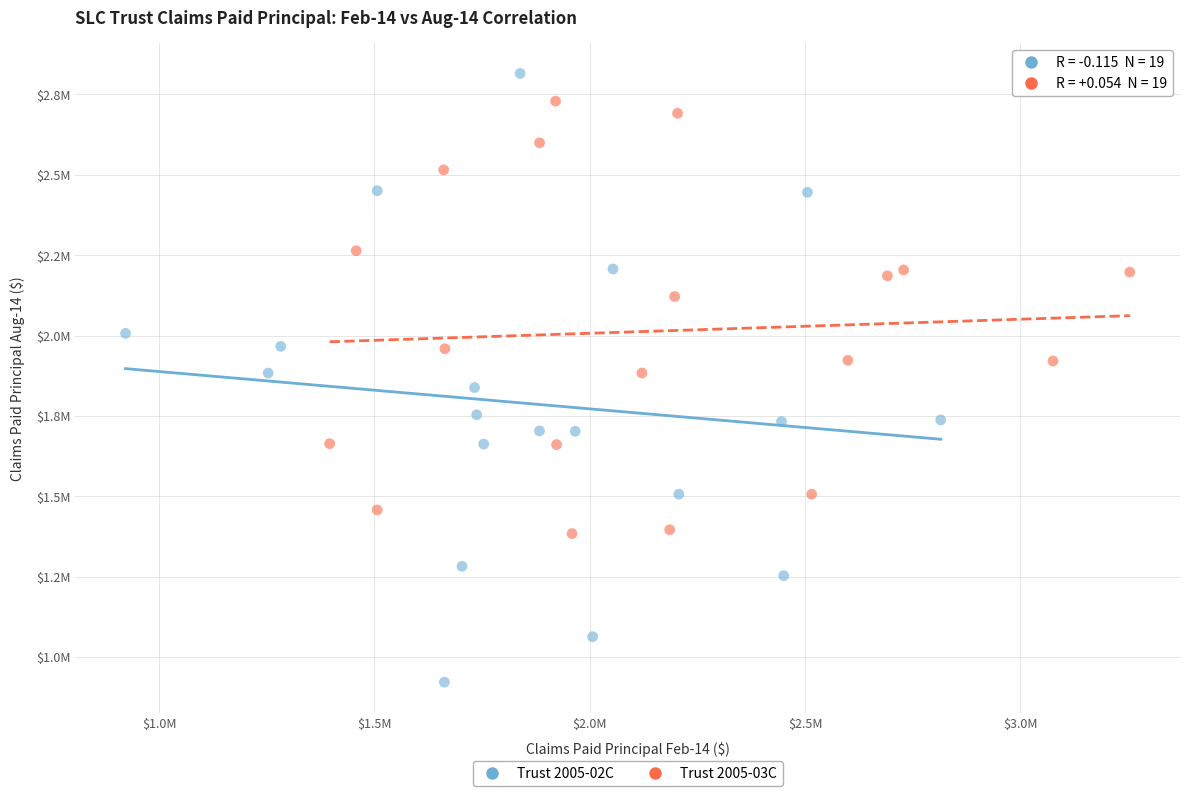

What are all the series names shown in the legend?

Trust 2005-02C, Trust 2005-03C